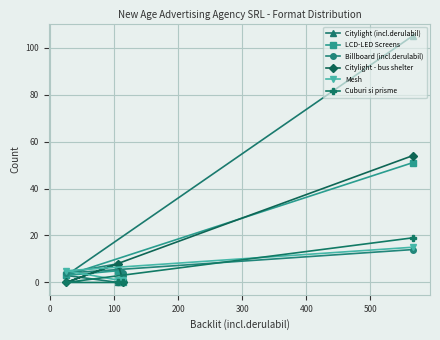

Reading right to left, transcribe all the data shown in this chart.

Citylight (incl.derulabil): 105	4	0	3
LCD-LED Screens: 51	0	5	3
Billboard (incl.derulabil): 14	4	8	4
Citylight - bus shelter: 54	0	8	0
Mesh: 15	1	1	5
Cuburi si prisme: 19	0	0	0